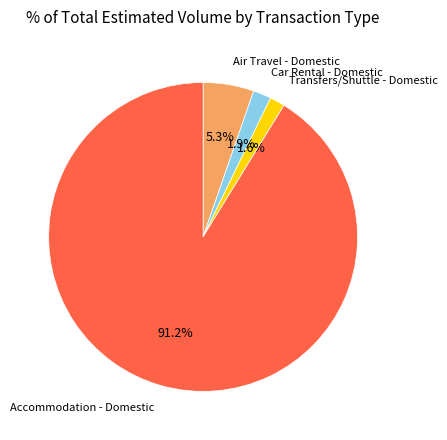

Is there any slice that represents more than half of the pie?

Yes